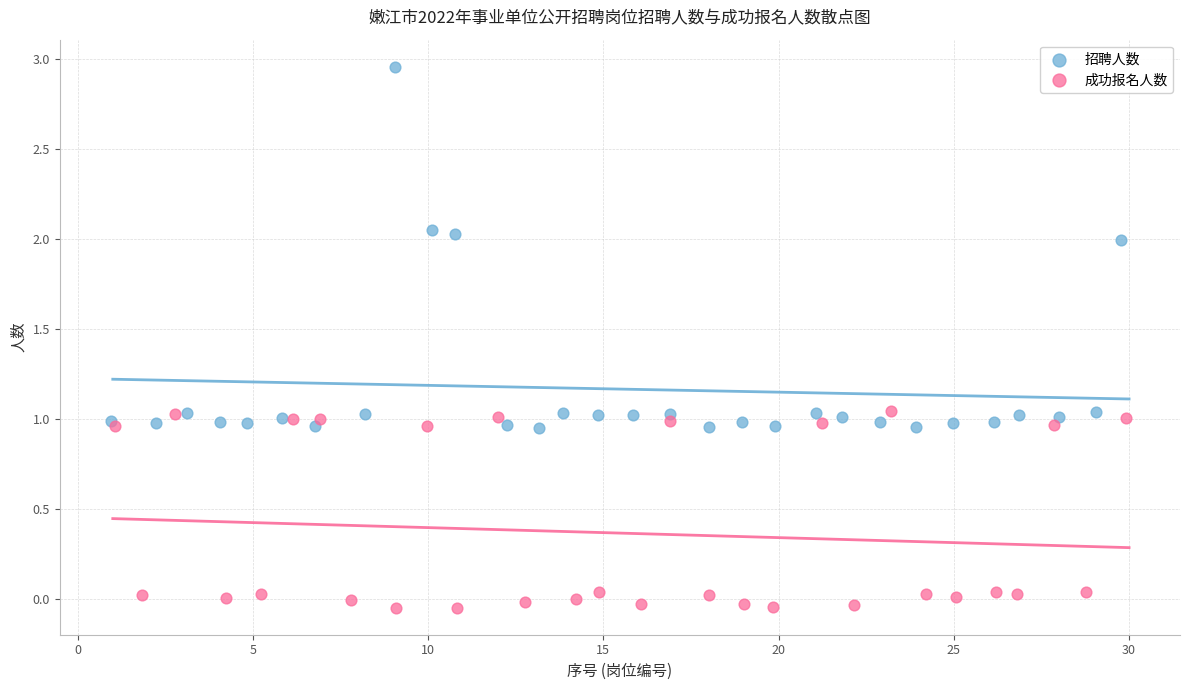

What are all the series names shown in the legend?

招聘人数, 成功报名人数